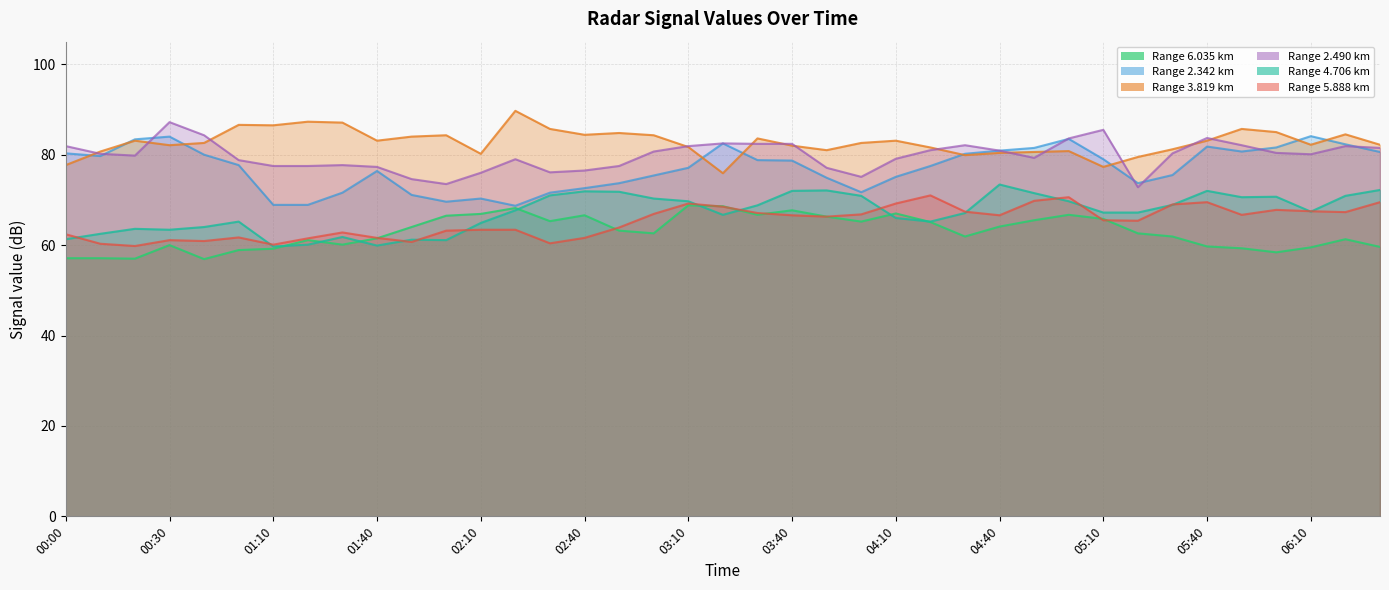

What is the total value across all series at 02:40?

433.6